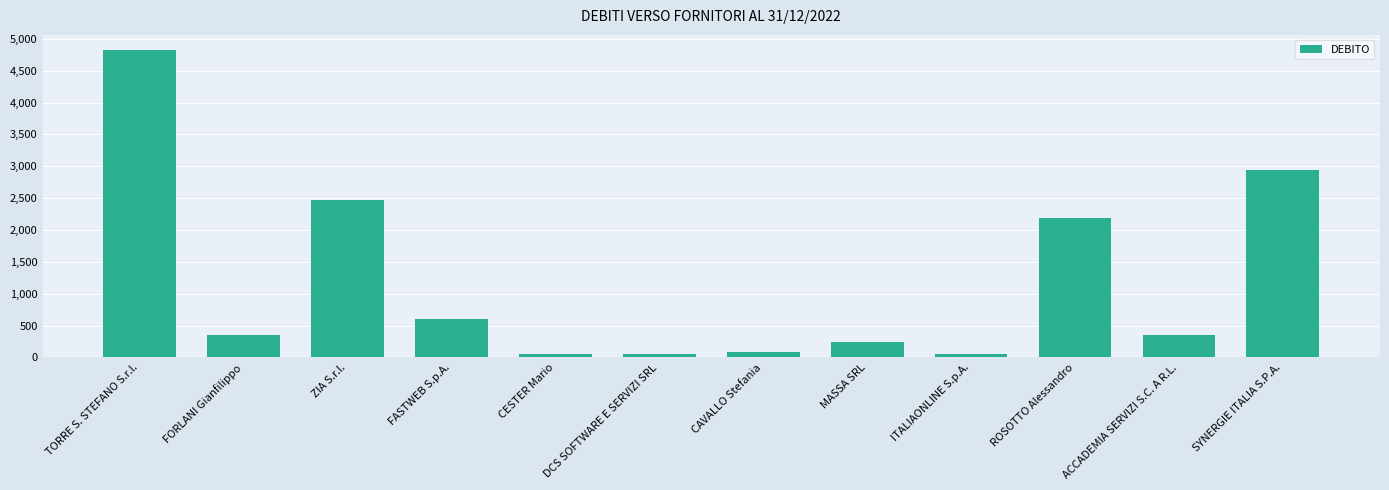

What is the maximum value shown in the chart?

4820.0